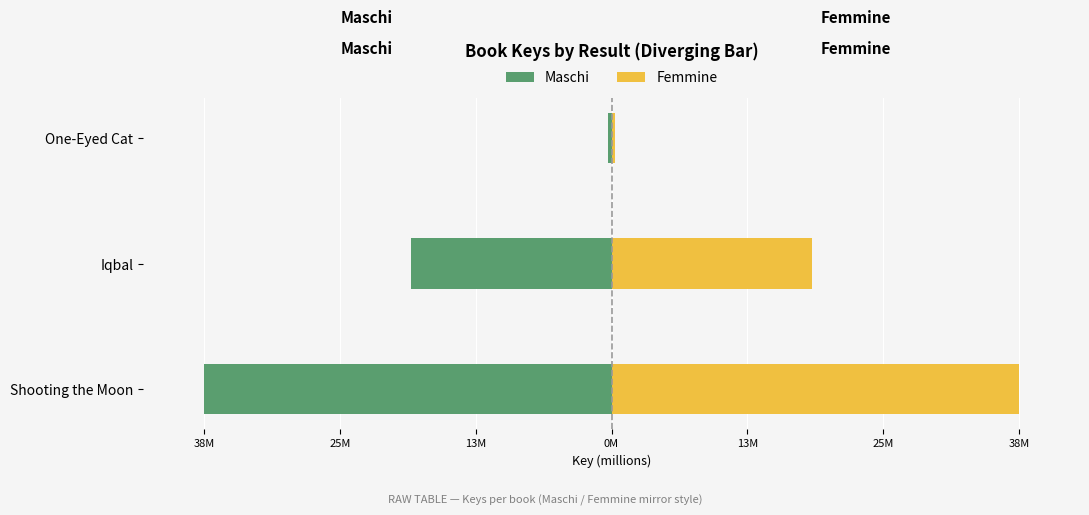

What are all the series names shown in the legend?

Maschi, Femmine